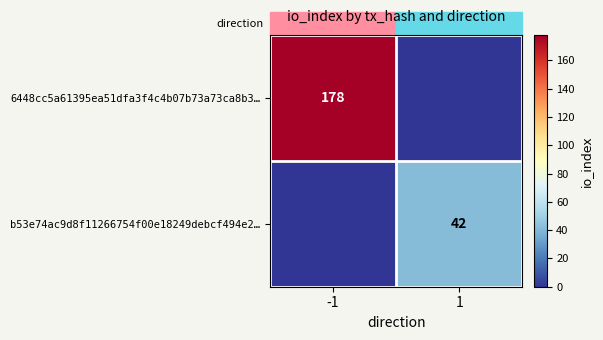

Is the value of b53e74ac9d8f11266754f00e18249debcf494e2… at 1 greater than the value of 6448cc5a61395ea51dfa3f4c4b07b73a73ca8b3… at -1?

No